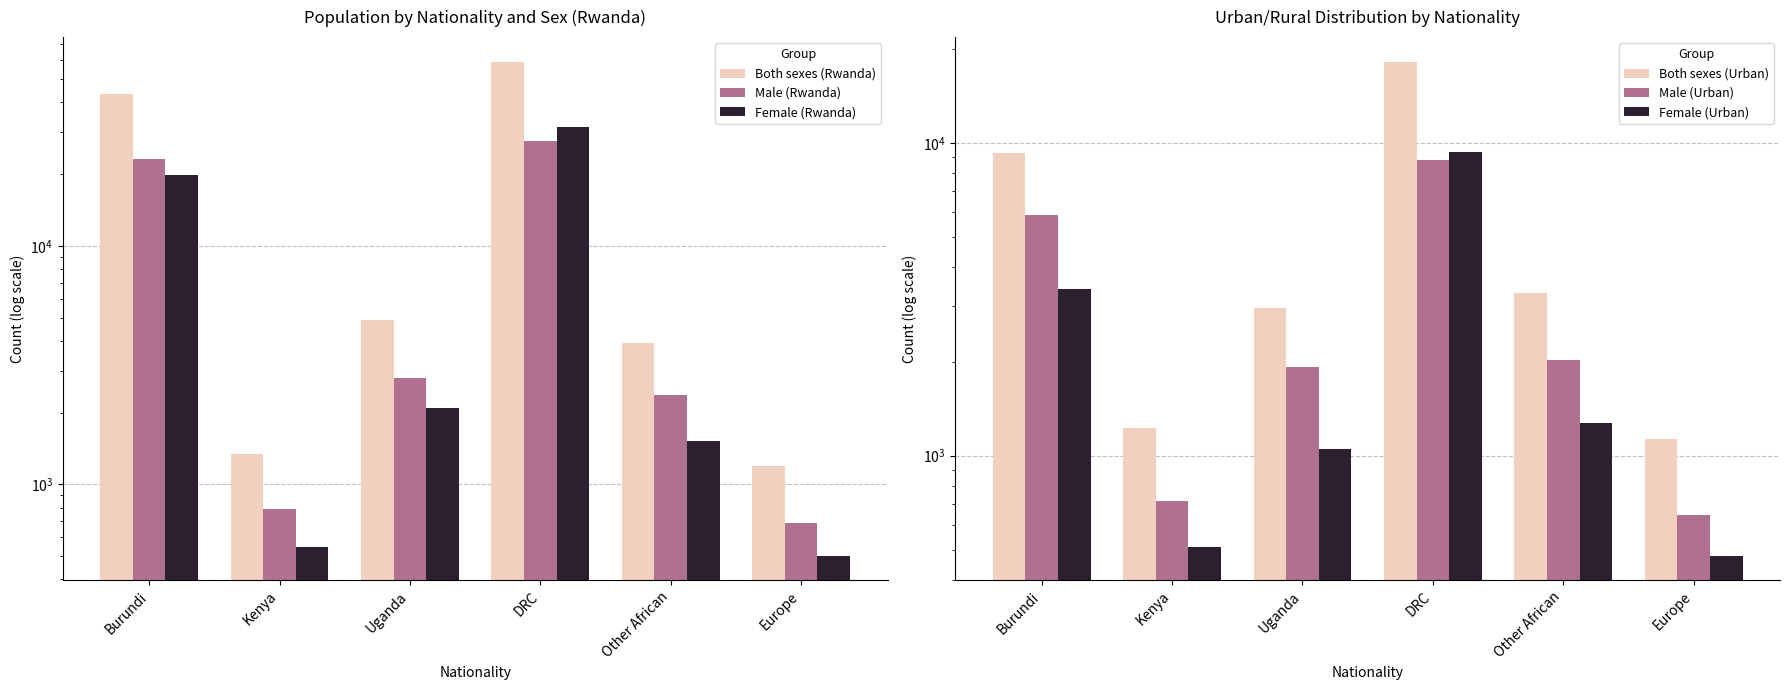

Which category has the lowest value in the Female (Urban) series?

Europe